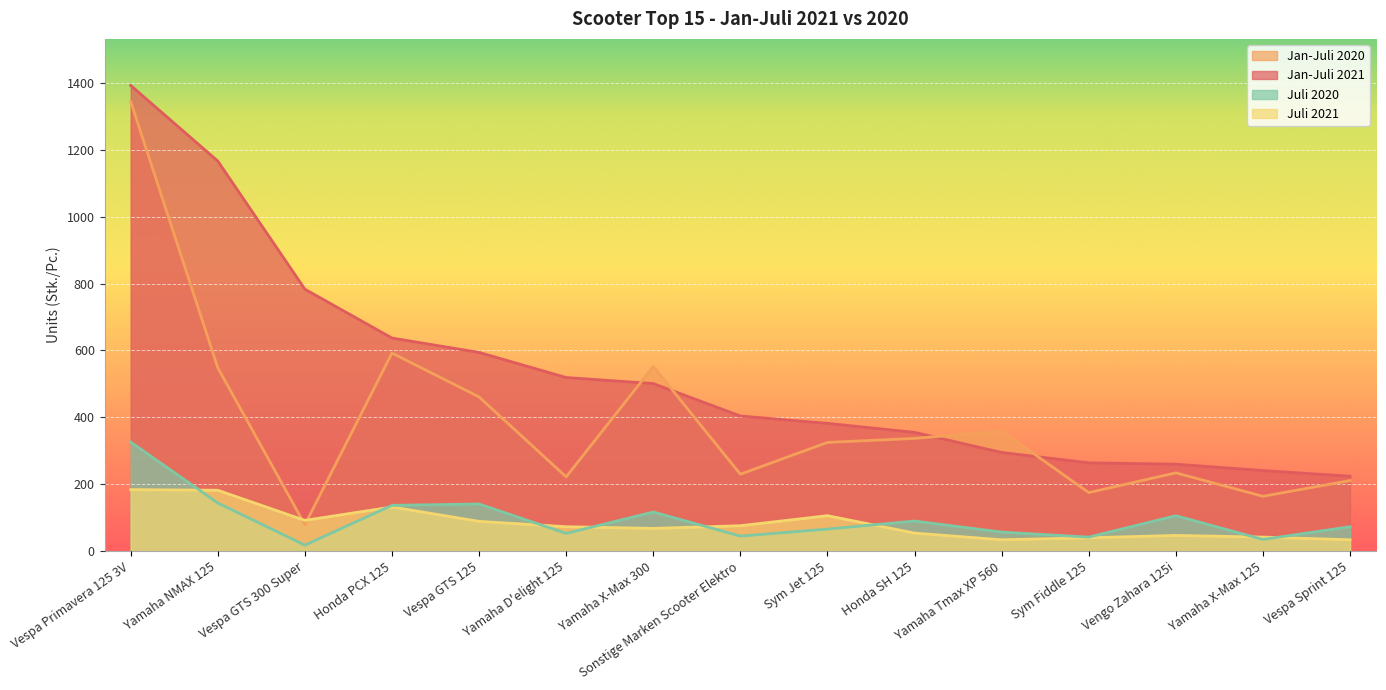

Reading left to right, what are all the values shown in this chart?

Jan-Juli 2021: Vespa Primavera 125 3V=1392	Yamaha NMAX 125=1166	Vespa GTS 300 Super=783	Honda PCX 125=637	Vespa GTS 125=594	Yamaha D'elight 125=519	Yamaha X-Max 300=501	Sonstige Marken Scooter Elektro=404	Sym Jet 125=382	Honda SH 125=355	Yamaha Tmax XP 560=295	Sym Fiddle 125=264	Vengo Zahara 125i=260	Yamaha X-Max 125=241	Vespa Sprint 125=224
Jan-Juli 2020: Vespa Primavera 125 3V=1344	Yamaha NMAX 125=548	Vespa GTS 300 Super=79	Honda PCX 125=592	Vespa GTS 125=461	Yamaha D'elight 125=222	Yamaha X-Max 300=552	Sonstige Marken Scooter Elektro=230	Sym Jet 125=325	Honda SH 125=337	Yamaha Tmax XP 560=359	Sym Fiddle 125=175	Vengo Zahara 125i=234	Yamaha X-Max 125=164	Vespa Sprint 125=211
Juli 2021: Vespa Primavera 125 3V=184	Yamaha NMAX 125=182	Vespa GTS 300 Super=92	Honda PCX 125=132	Vespa GTS 125=89	Yamaha D'elight 125=73	Yamaha X-Max 300=68	Sonstige Marken Scooter Elektro=76	Sym Jet 125=106	Honda SH 125=54	Yamaha Tmax XP 560=34	Sym Fiddle 125=40	Vengo Zahara 125i=47	Yamaha X-Max 125=42	Vespa Sprint 125=34
Juli 2020: Vespa Primavera 125 3V=326	Yamaha NMAX 125=144	Vespa GTS 300 Super=18	Honda PCX 125=137	Vespa GTS 125=141	Yamaha D'elight 125=53	Yamaha X-Max 300=117	Sonstige Marken Scooter Elektro=45	Sym Jet 125=66	Honda SH 125=90	Yamaha Tmax XP 560=57	Sym Fiddle 125=42	Vengo Zahara 125i=106	Yamaha X-Max 125=35	Vespa Sprint 125=73